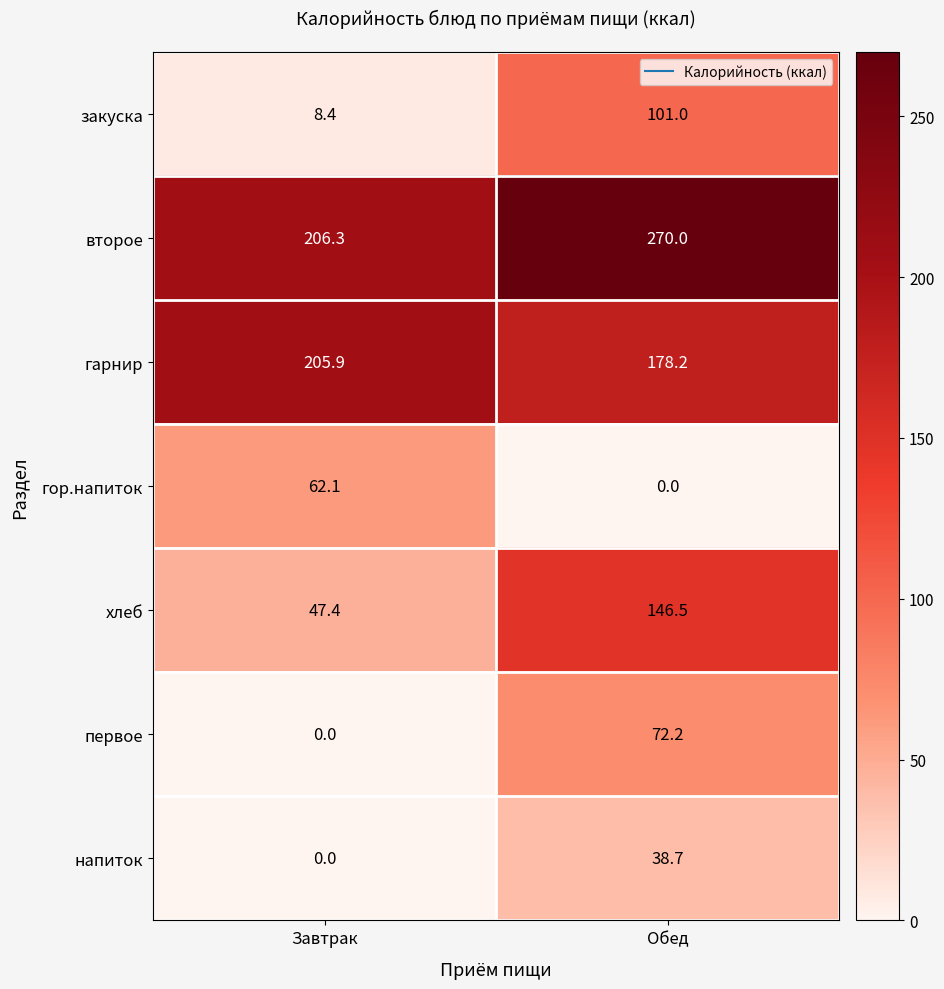

What is the spread (max minus min) of values at Завтрак?

206.3